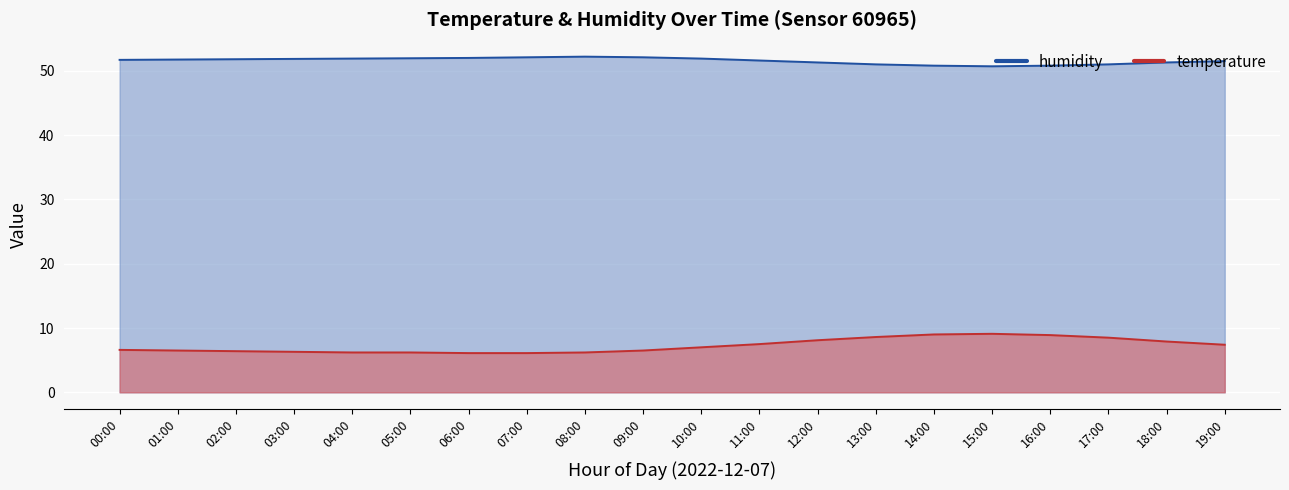

Does the chart display data point markers on the line(s)?

No